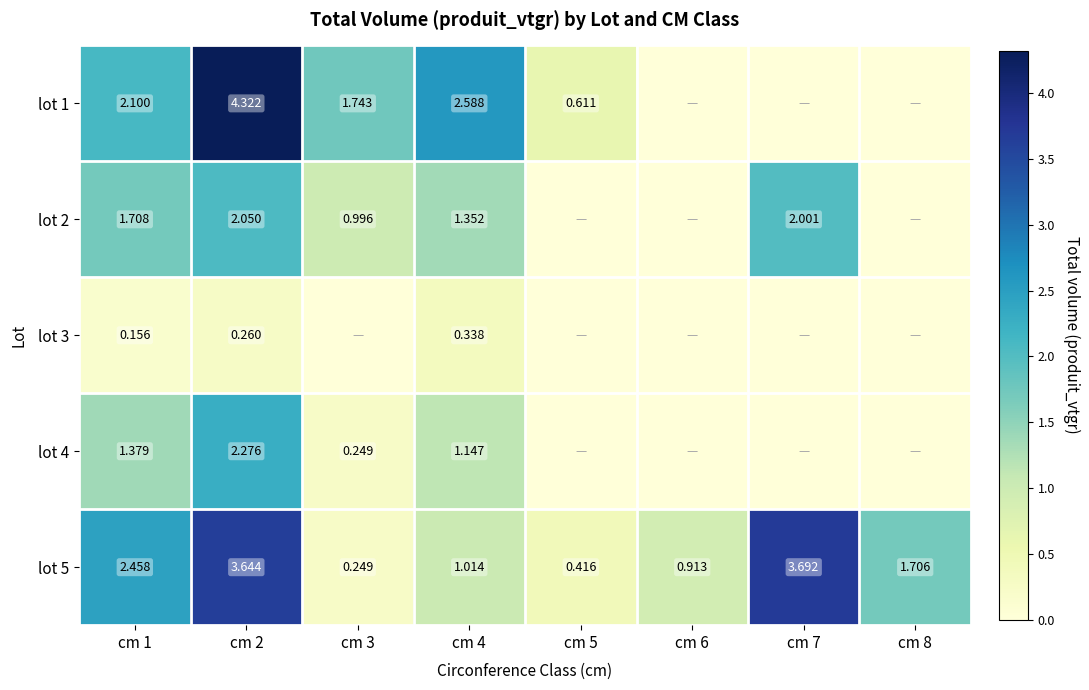

How many data points in lot 5 are less than 1?

3